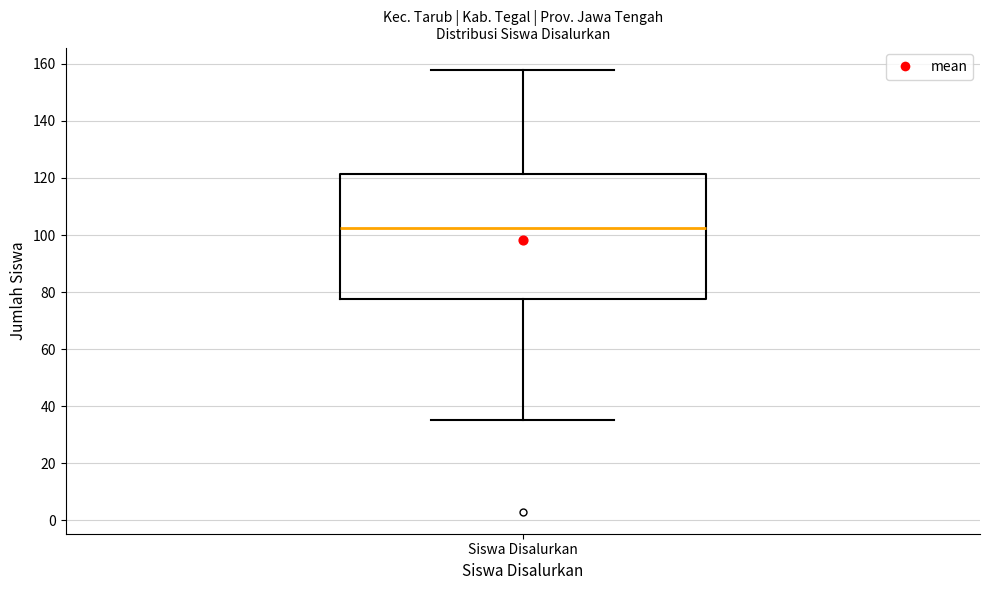

Where does the upper whisker of the box for Siswa Disalurkan end on the y-axis? The values are not printed on the chart, so give them approximately, as read against the axis.

158